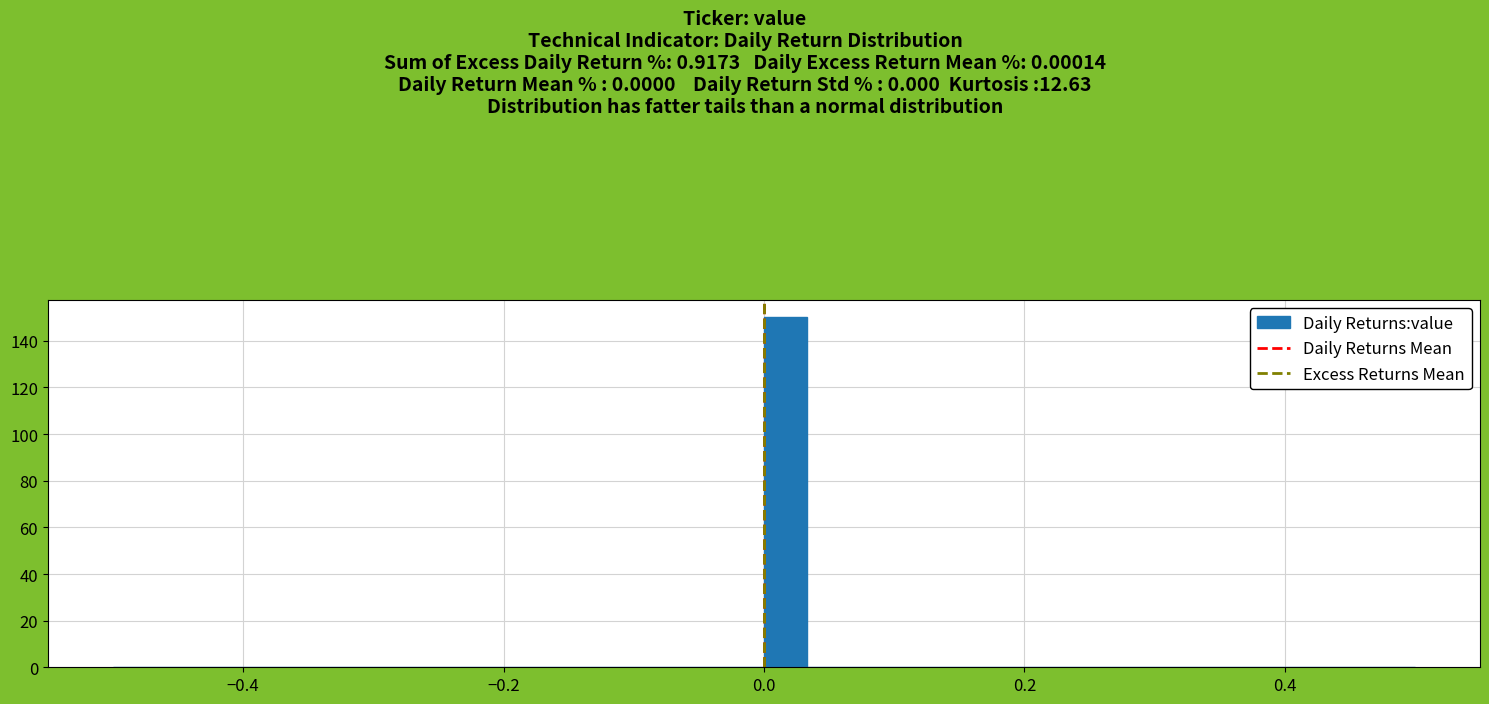

Read against the x-axis, roughly where is the centre of the tallest bar?

0.02